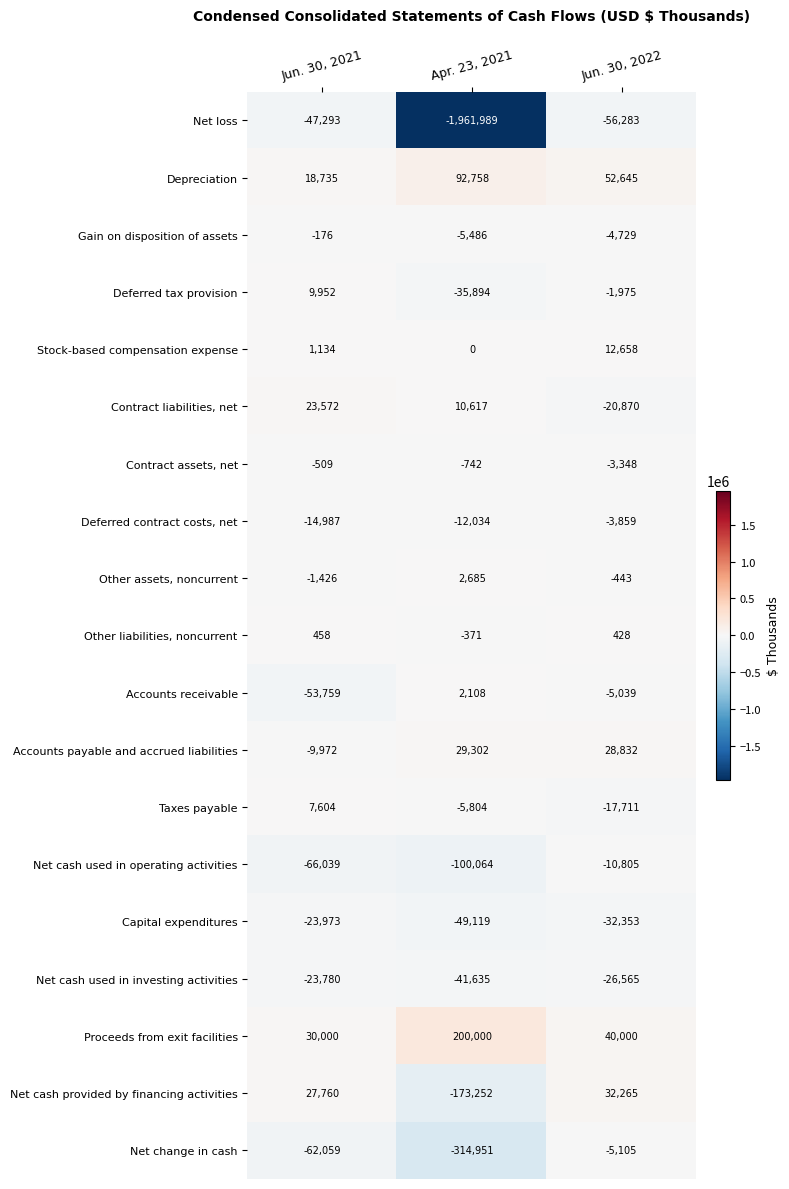

Between Apr. 23, 2021 and Jun. 30, 2022, which series saw the biggest shift?

Net loss